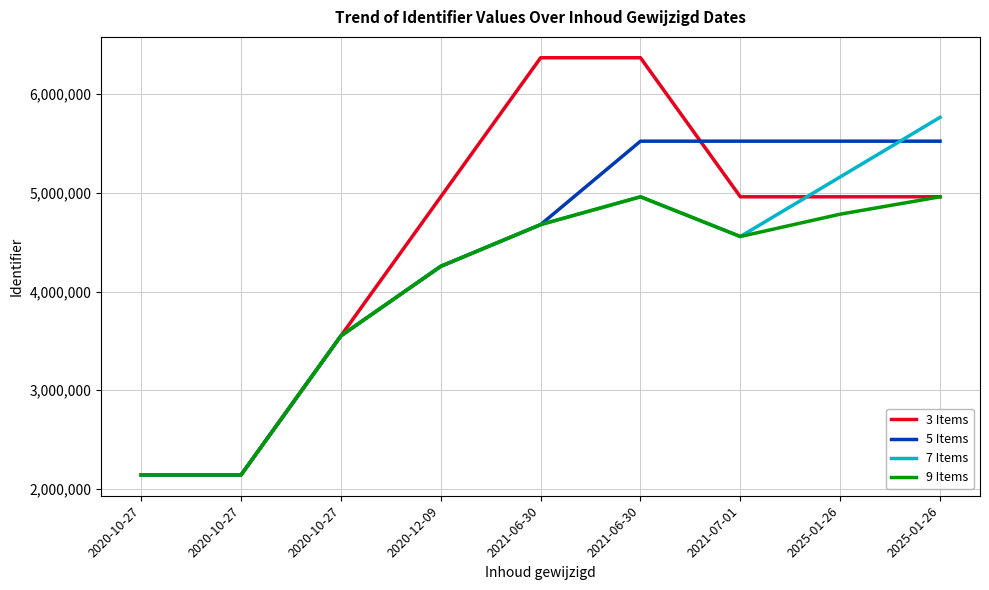

What is the difference between the 7 Items values at 2025-01-26 and 2020-10-27?

1609689.6